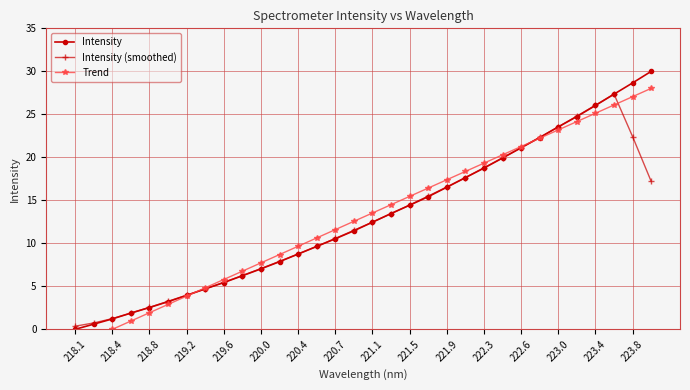

Reading right to left, list all the values displayed in this chart.

Intensity: 30.0	28.7	27.3	26.0	24.7	23.5	22.3	21.1	19.9	18.7	17.6	16.5	15.4	14.4	13.5	12.5	11.5	10.5	9.6	8.8	7.9	7.0	6.2	5.4	4.7	3.9	3.2	2.5	1.9	1.2	0.6	0.0
Intensity (smoothed): 17.2	22.4	27.4	26.1	24.8	23.5	22.3	21.1	19.9	18.8	17.6	16.5	15.5	14.5	13.4	12.5	11.5	10.6	9.6	8.8	7.9	7.1	6.3	5.5	4.7	4.0	3.3	2.6	1.9	1.2	0.7	0.4
Trend: 28.0	27.1	26.1	25.1	24.2	23.2	22.2	21.3	20.3	19.3	18.4	17.4	16.4	15.5	14.5	13.5	12.6	11.6	10.6	9.7	8.7	7.7	6.8	5.8	4.8	3.9	2.9	1.9	1.0	-0.0	-1.0	-1.9